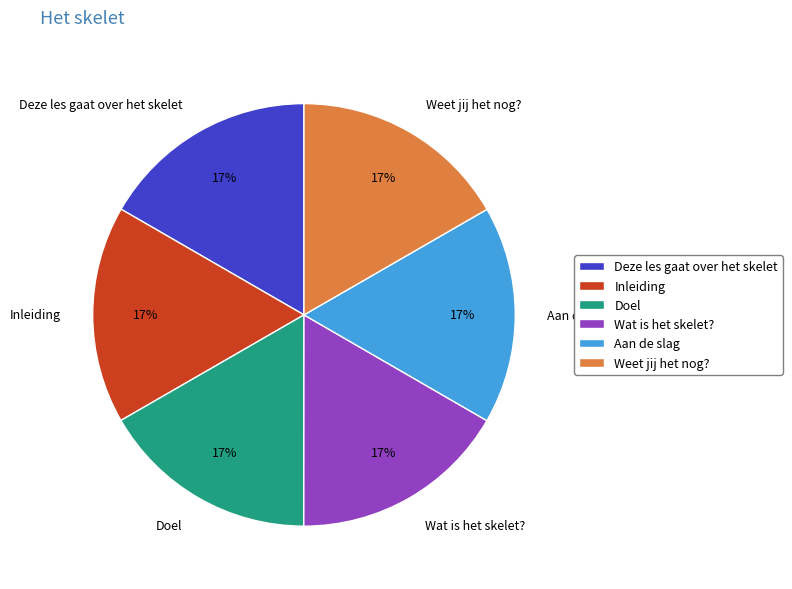

Count the number of slices in the pie.

6